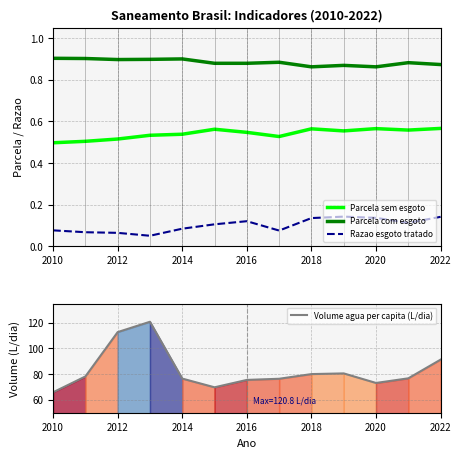

Reading left to right, transcribe all the data shown in this chart.

Parcela sem esgoto: 0.5	0.5	0.5	0.5	0.5	0.6	0.5	0.5	0.6	0.6	0.6	0.6	0.6
Parcela com esgoto: 0.9	0.9	0.9	0.9	0.9	0.9	0.9	0.9	0.9	0.9	0.9	0.9	0.9
Razao esgoto tratado: 0.1	0.1	0.1	0.1	0.1	0.1	0.1	0.1	0.1	0.1	0.1	0.1	0.1
Volume agua per capita (L/dia): 65.9	78.2	112.7	120.8	76.6	69.8	75.5	76.4	80.1	80.6	73.2	76.8	91.3